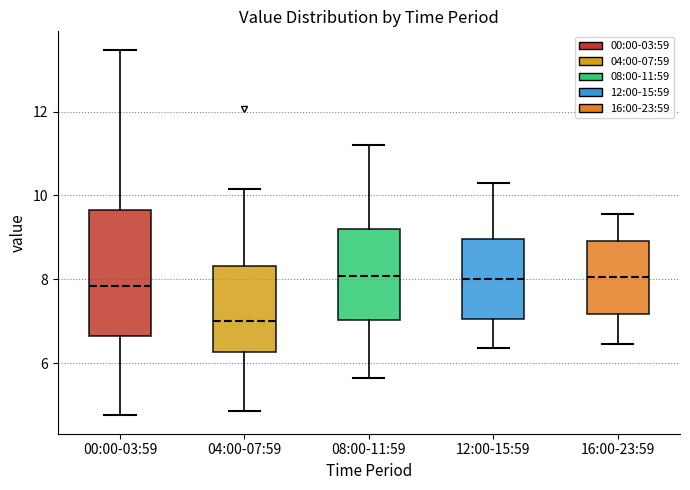

Where does the median line of the box for 16:00-23:59 sit on the y-axis? The values are not printed on the chart, so give them approximately, as read against the axis.

8.0